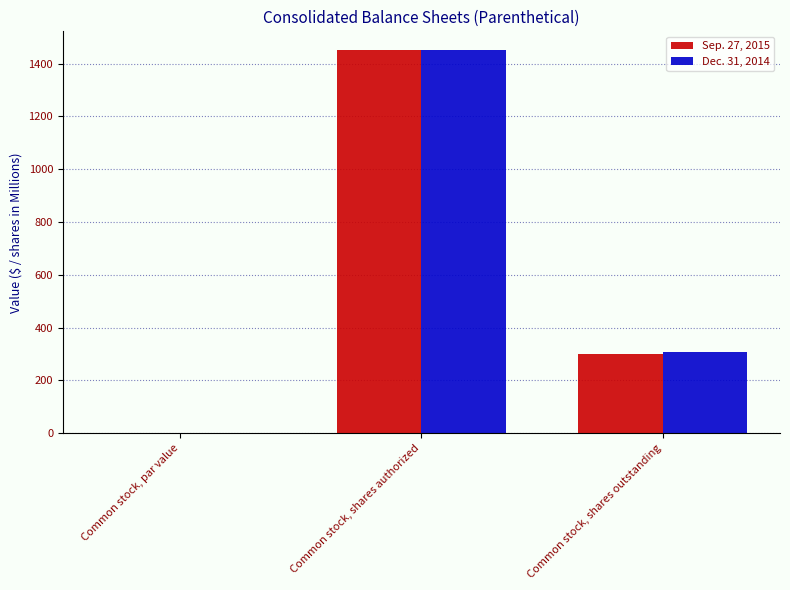

How many groups of bars are there?

3